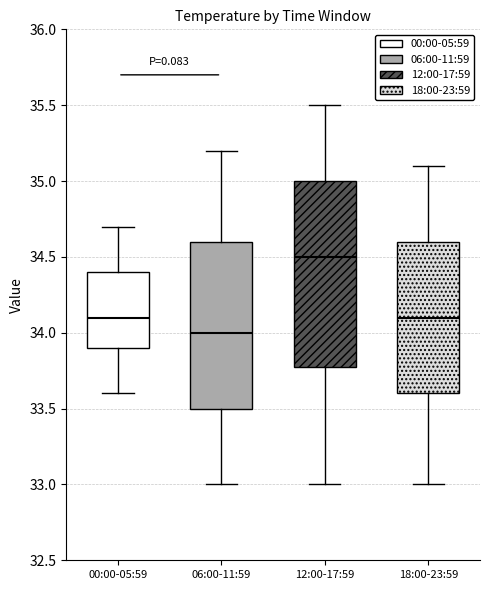

Where is the lower edge of the box for 18:00-23:59 on the y-axis? The values are not printed on the chart, so give them approximately, as read against the axis.

33.6